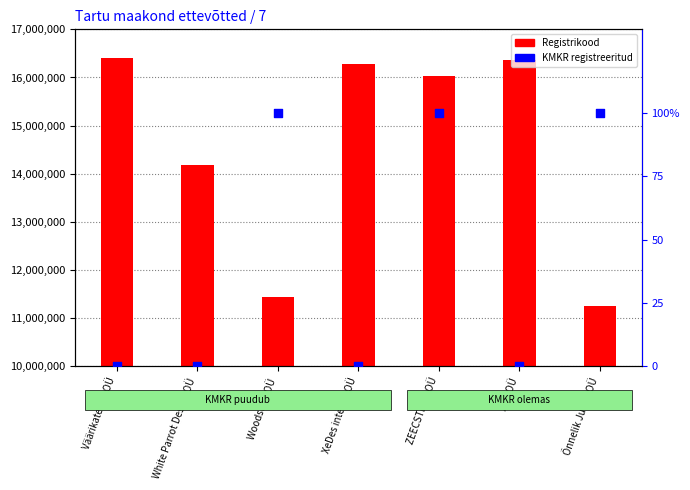

Is the value of Registrikood at Väärikate Abi OÜ greater than the value of KMKR registreeritud at Zug OÜ?

Yes